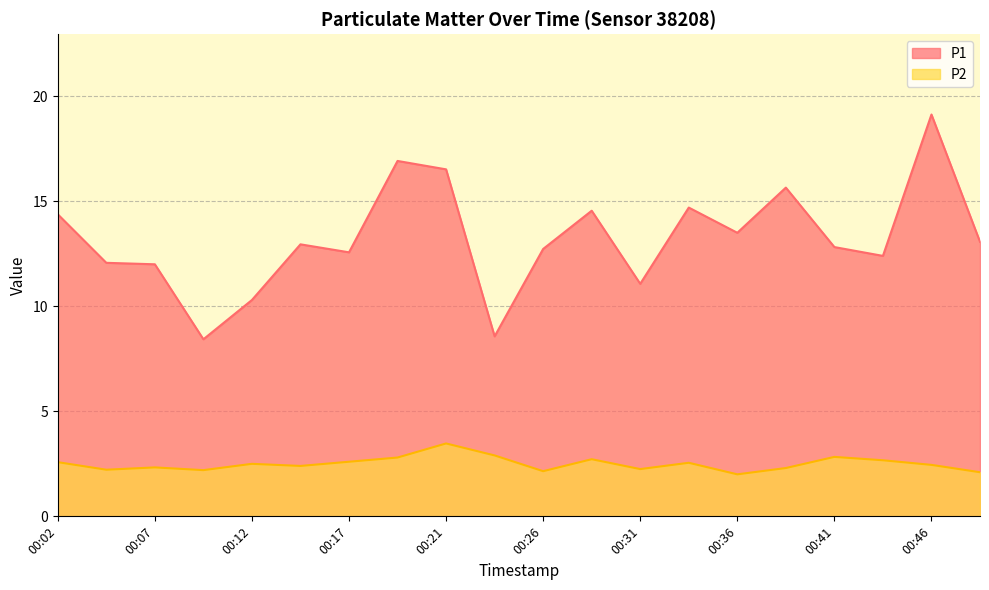

What is the greatest value displayed?

19.1